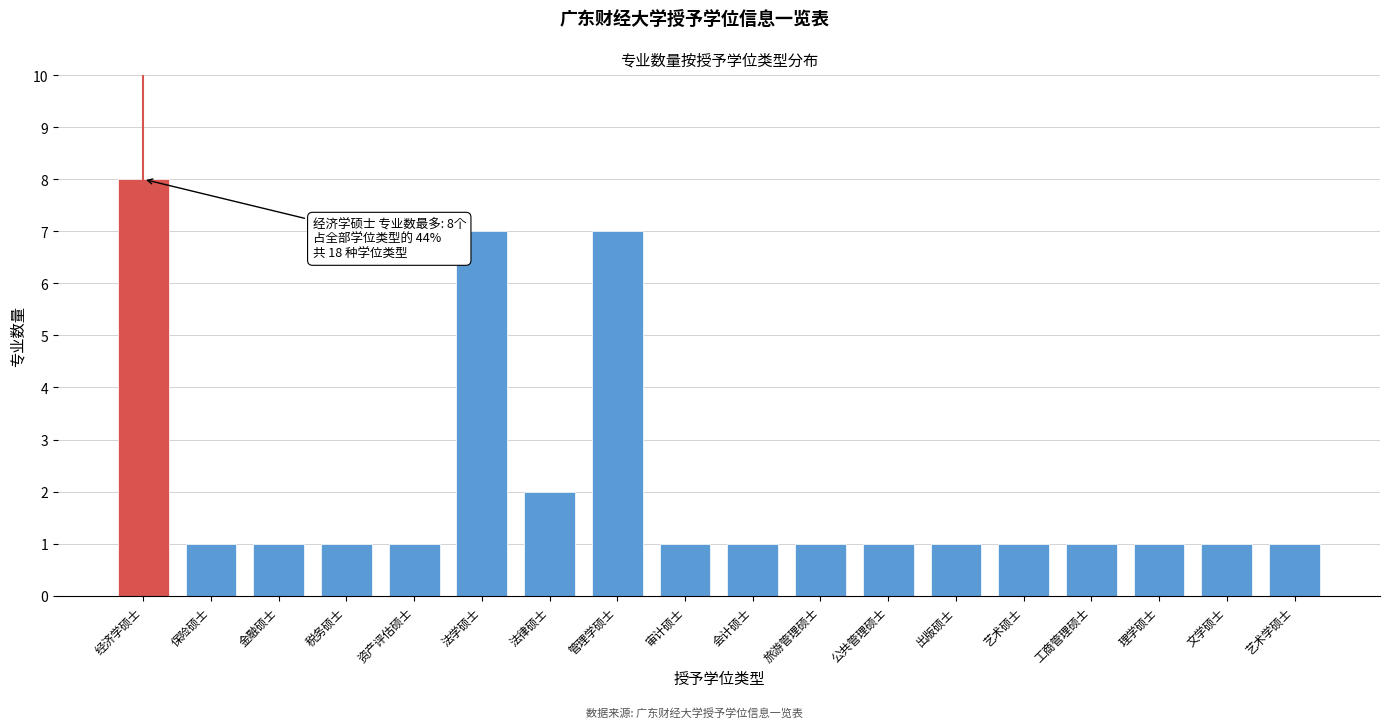

Reading left to right, transcribe all the data shown in this chart.

8	1	1	1	1	7	2	7	1	1	1	1	1	1	1	1	1	1